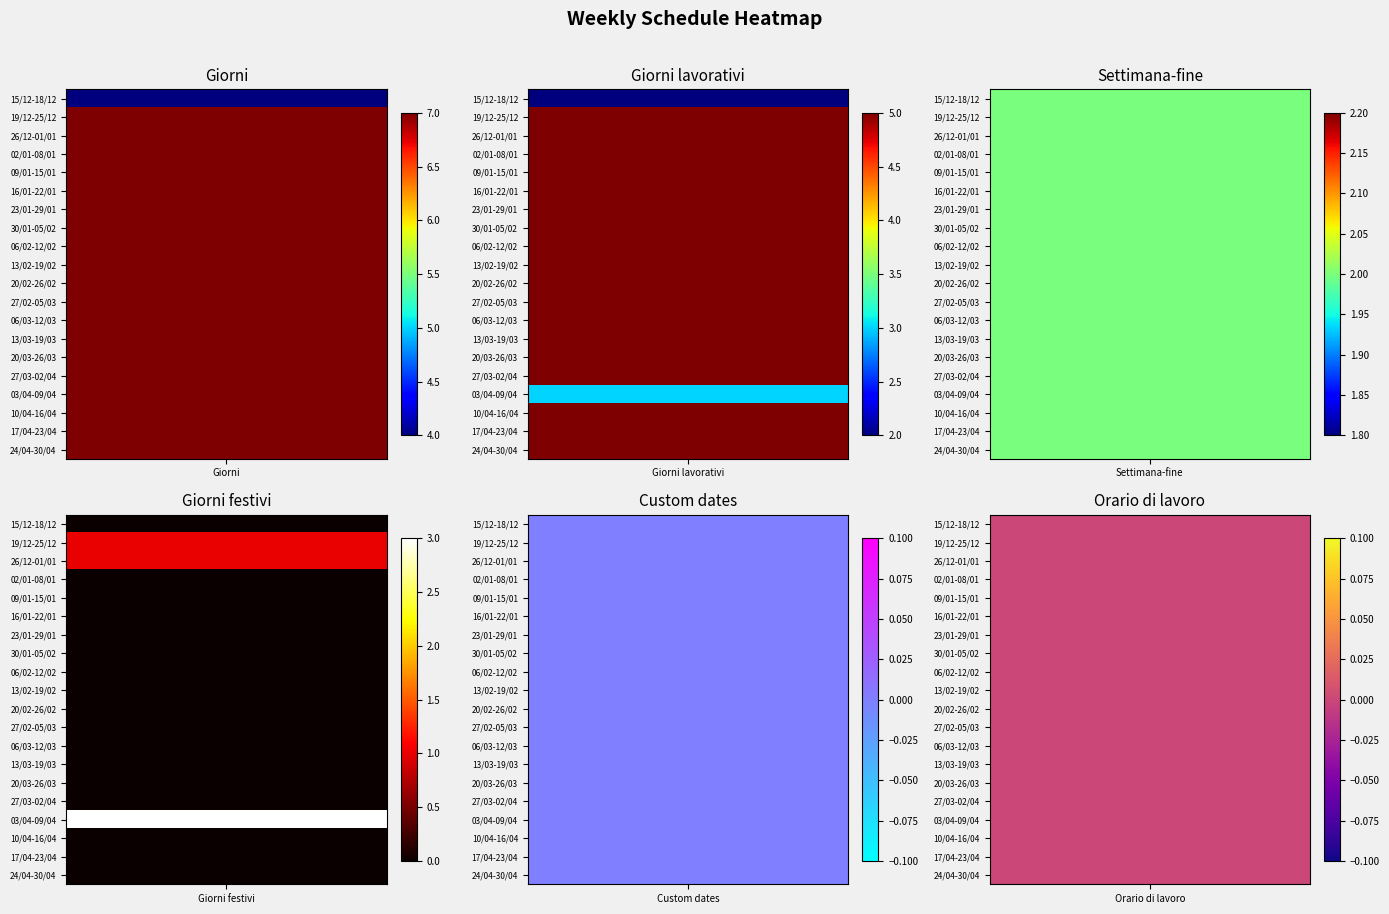

What is the highest value of the 06/02-12/02 series?

7